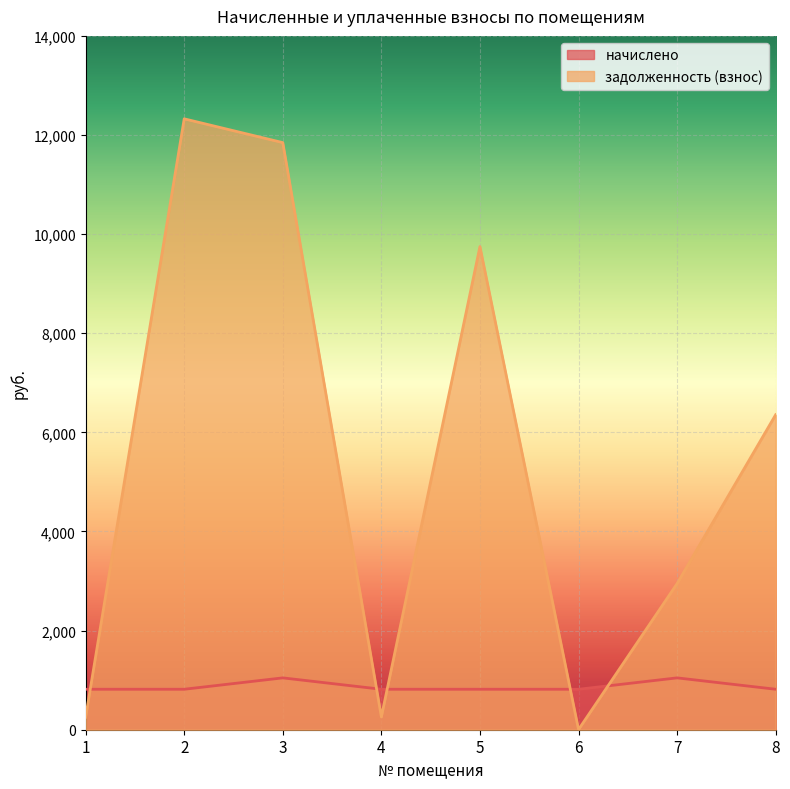

True or false: начислено has more than 0 points higher than both neighbors.

True